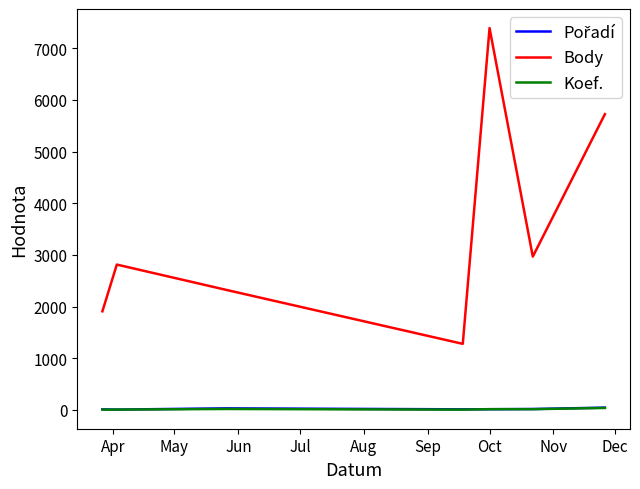

Which series has the largest total across all categories?

Body